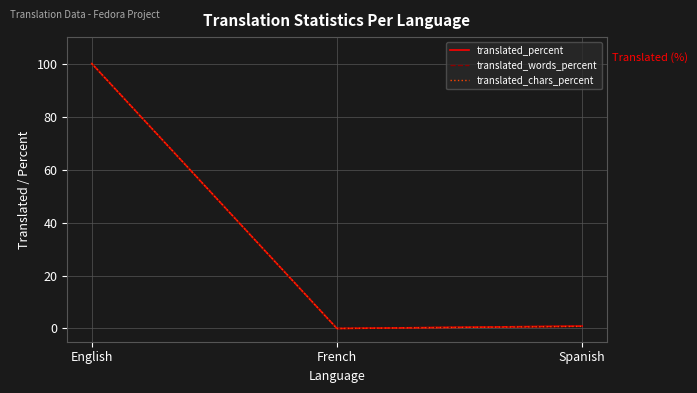

What is the sum of the translated_chars_percent values at French and Spanish?

0.8